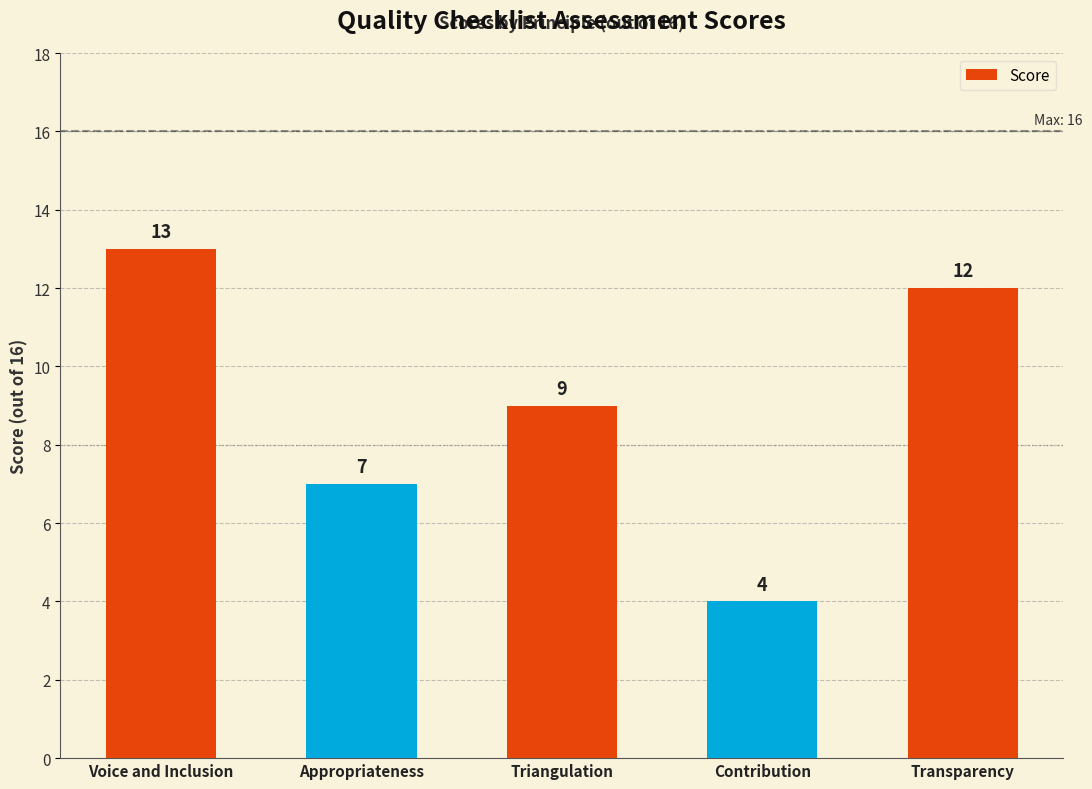

Where does the data first go above 9?

Voice and Inclusion